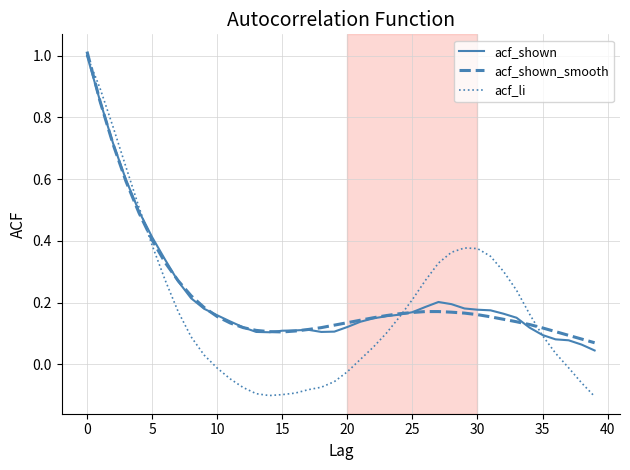

Which series has the largest range (max minus min)?

acf_li